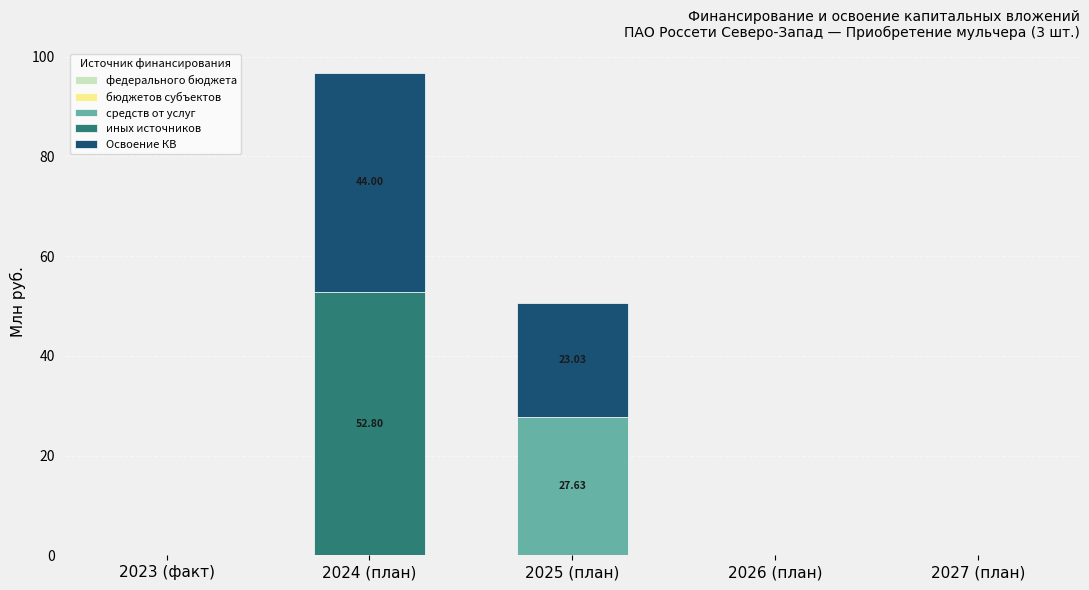

At which category is the sum across all series the highest?

2024 (план)